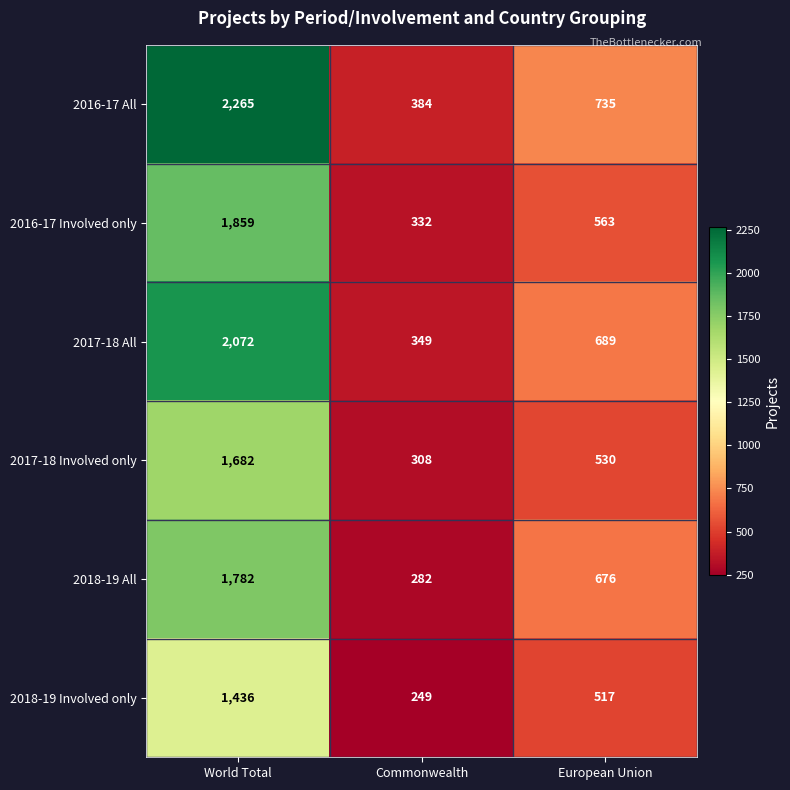

What is the approximate value of 2018-19 Involved only at Commonwealth, to the nearest 50?

250